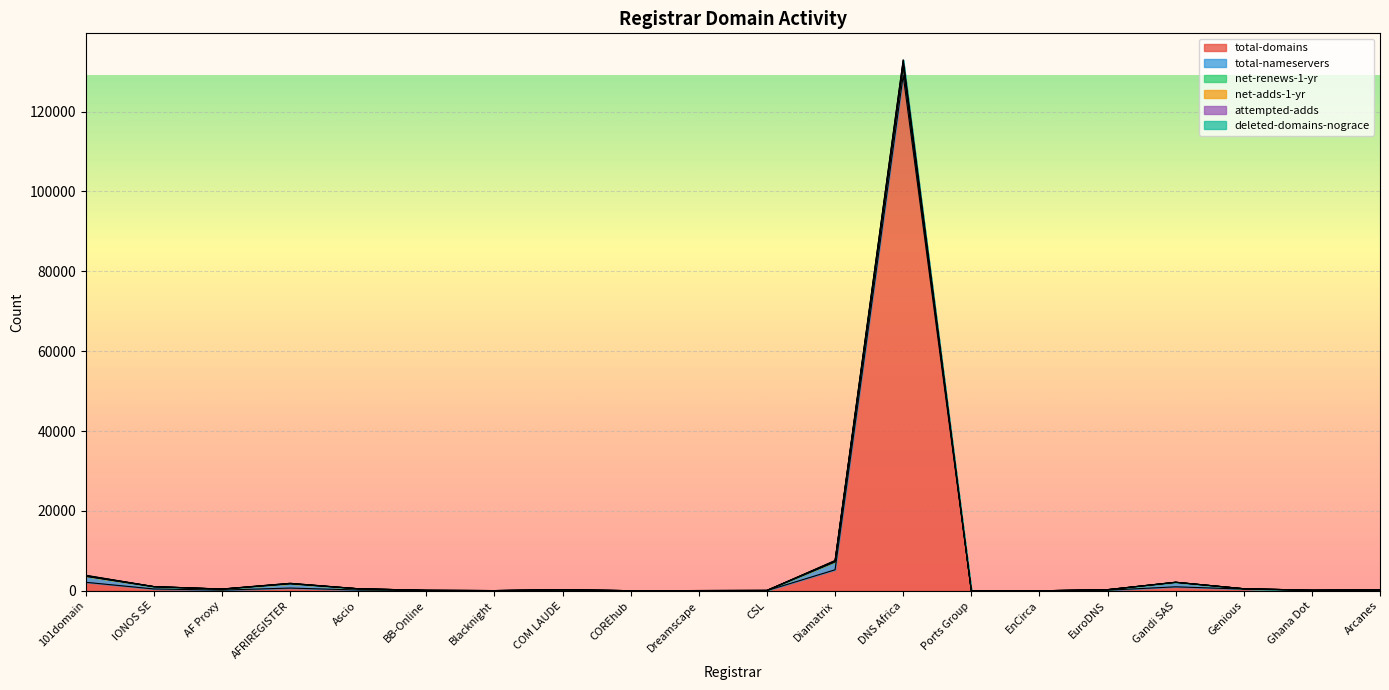

At which label does net-adds-1-yr reach its minimum?

EnCirca